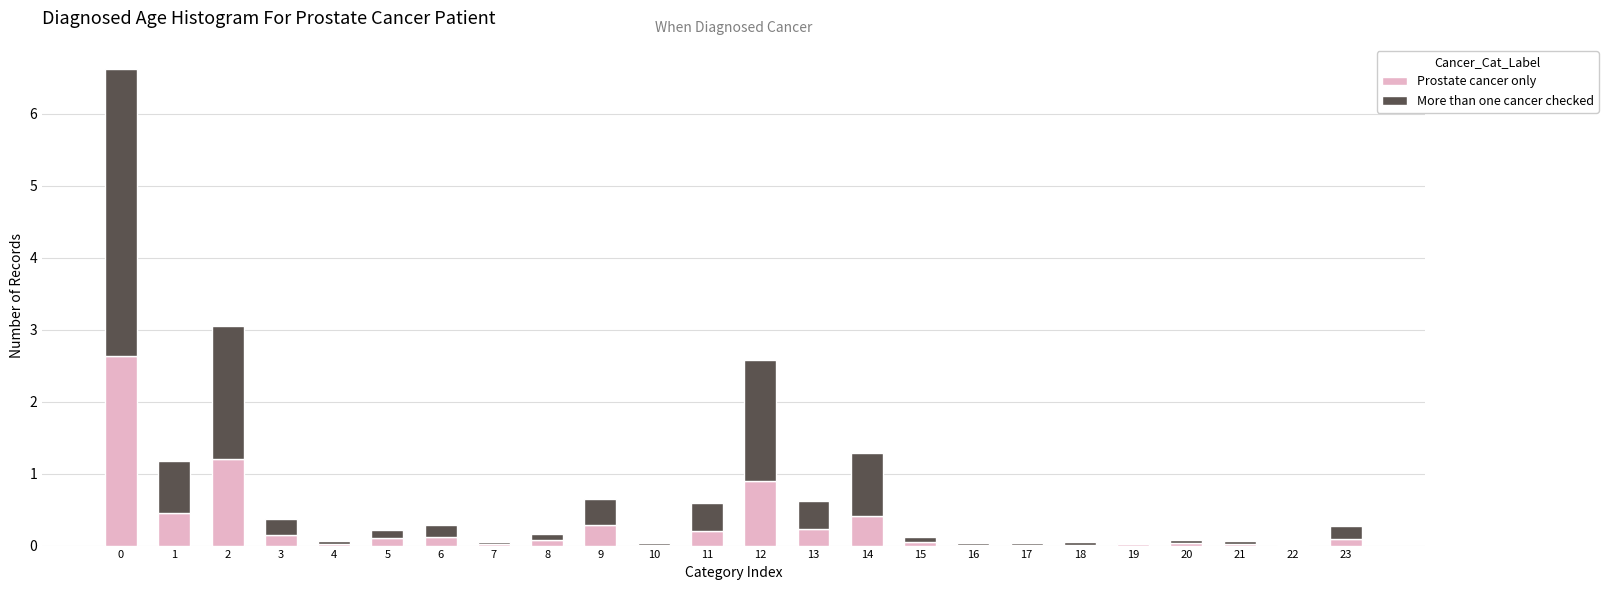

What is the sum of all Prostate cancer only values?

7.0